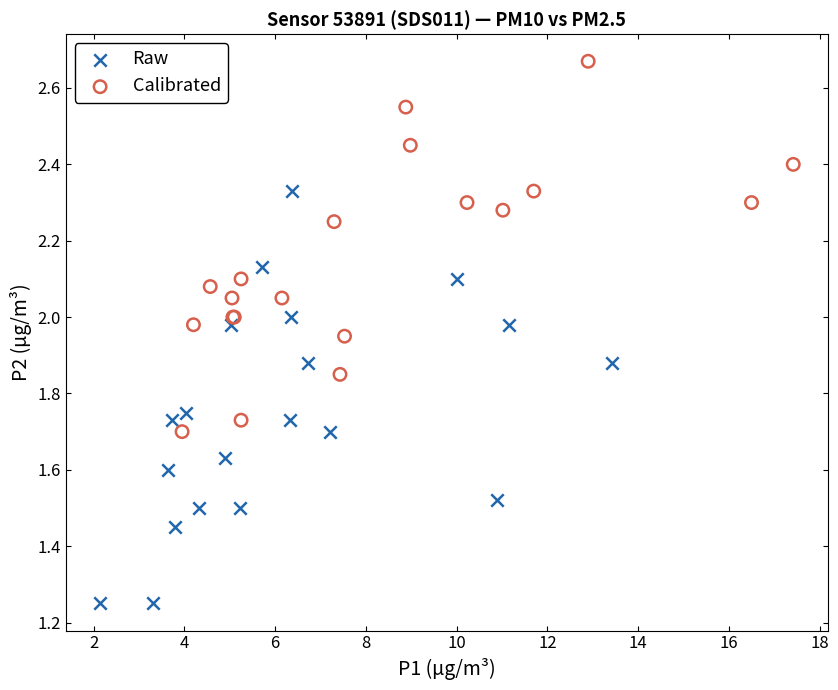

Which series contains the highest Y value?

Calibrated